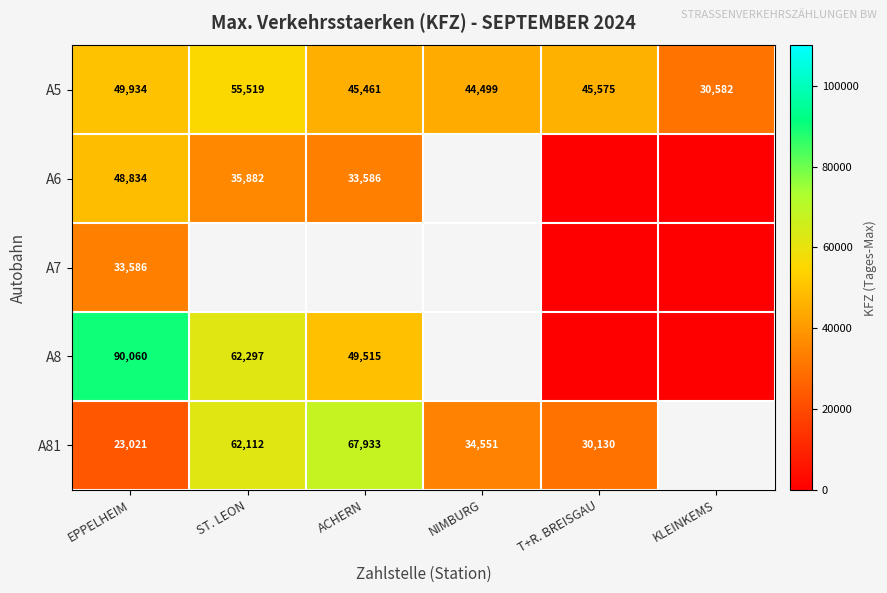

Is it true that A8 equals 28486.8 at ST. LEON?

False